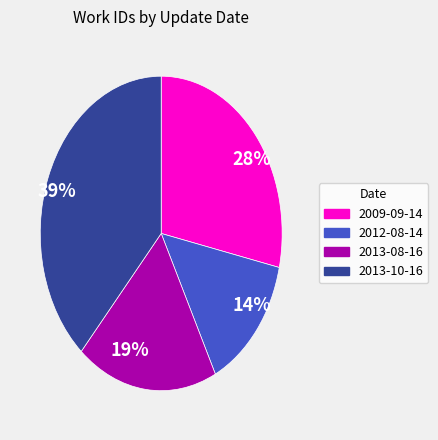

Do 19% and 28% together represent more than half of the pie?

No